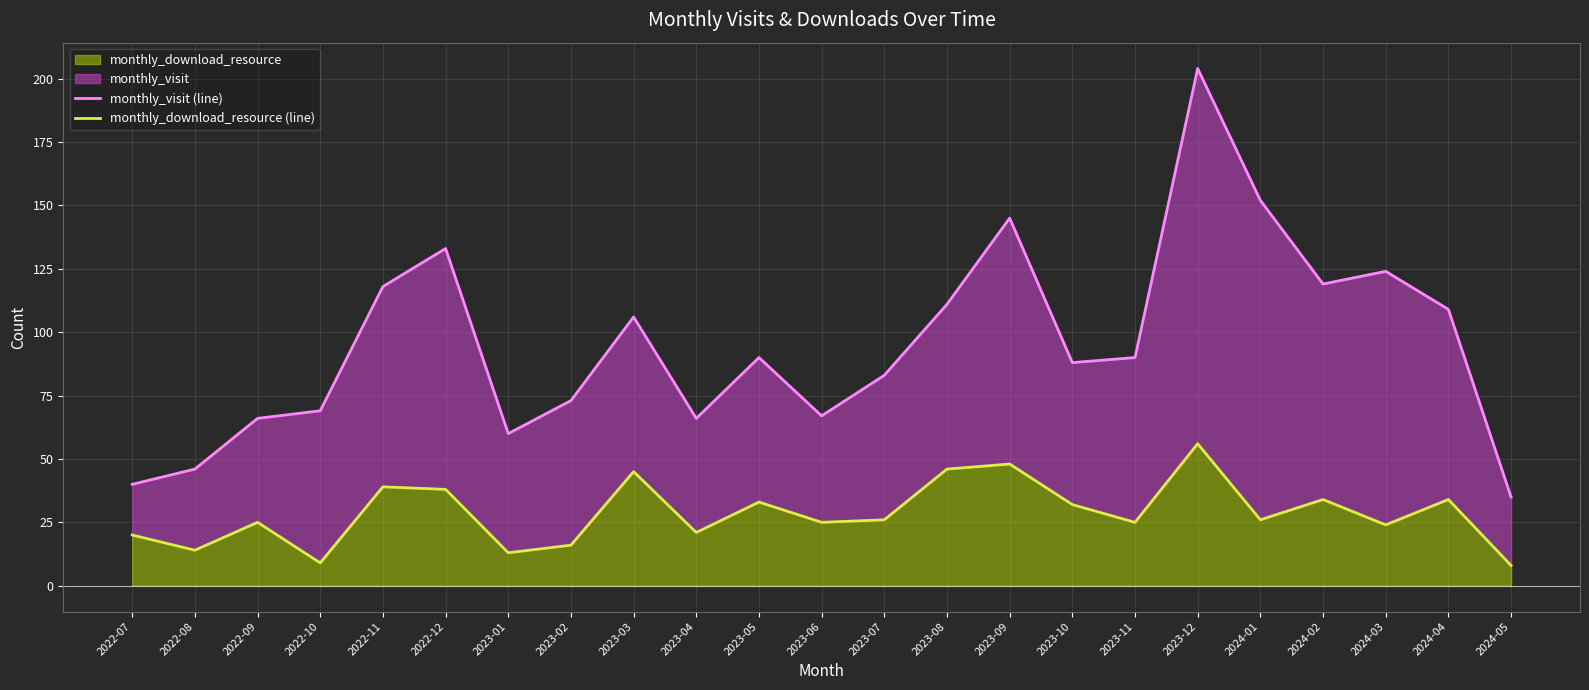

What is the average value of the monthly_visit (line) series?

95